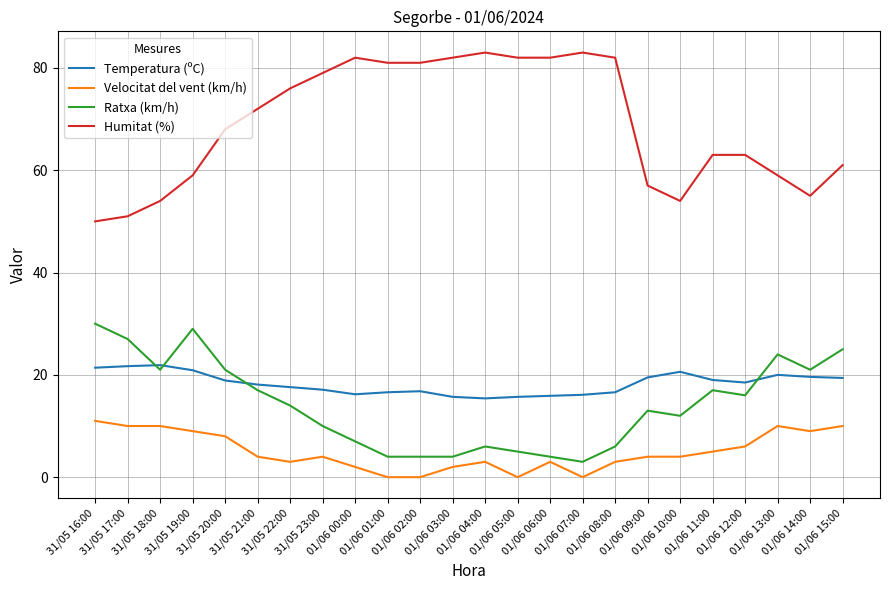

How many lines are shown in the chart?

4